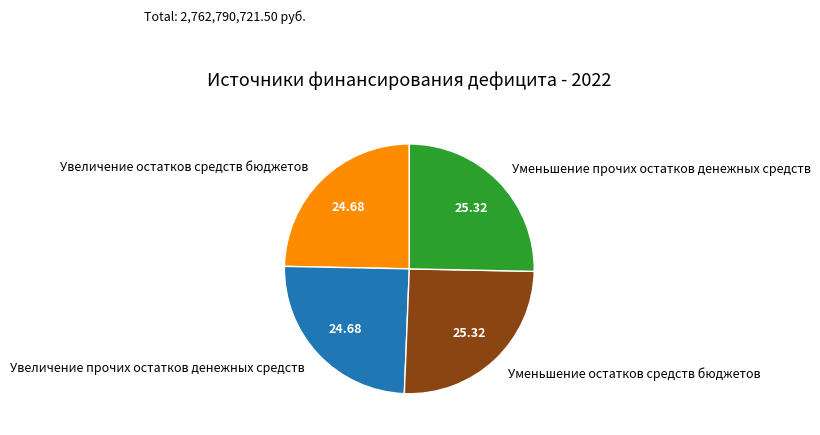

Do Уменьшение прочих остатков денежных средств and Уменьшение остатков средств бюджетов together represent more than half of the pie?

Yes